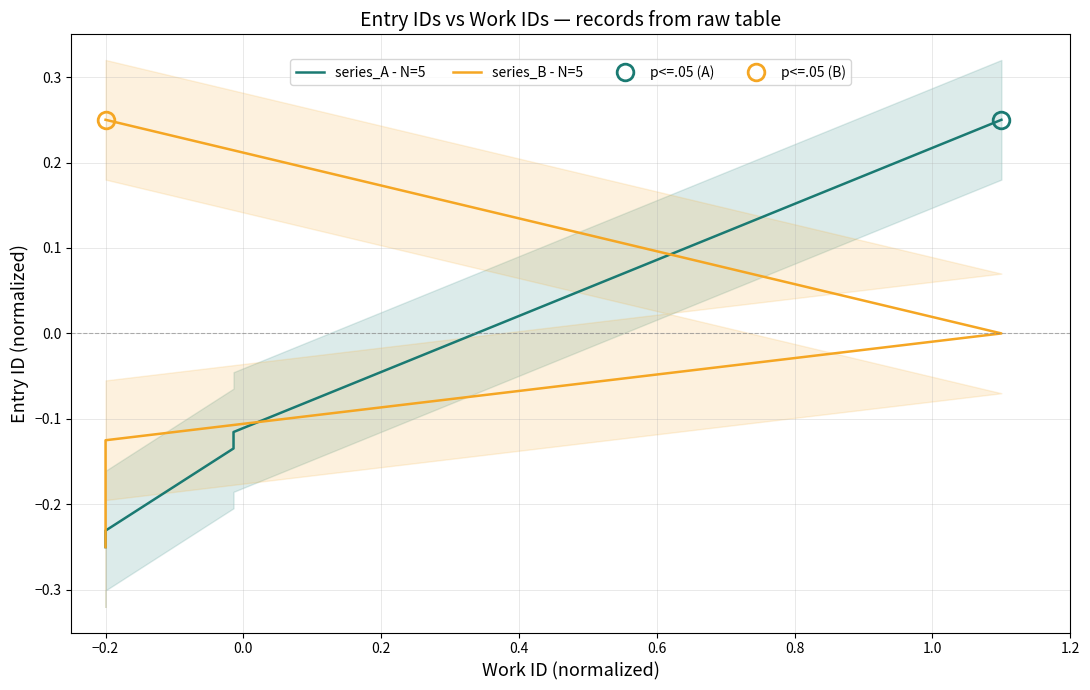

Reading right to left, transcribe all the data shown in this chart.

series_A - N=5: 0.2	-0.1	-0.1	-0.2	-0.2
series_B - N=5: 0.2	0.0	-0.1	-0.2	-0.2